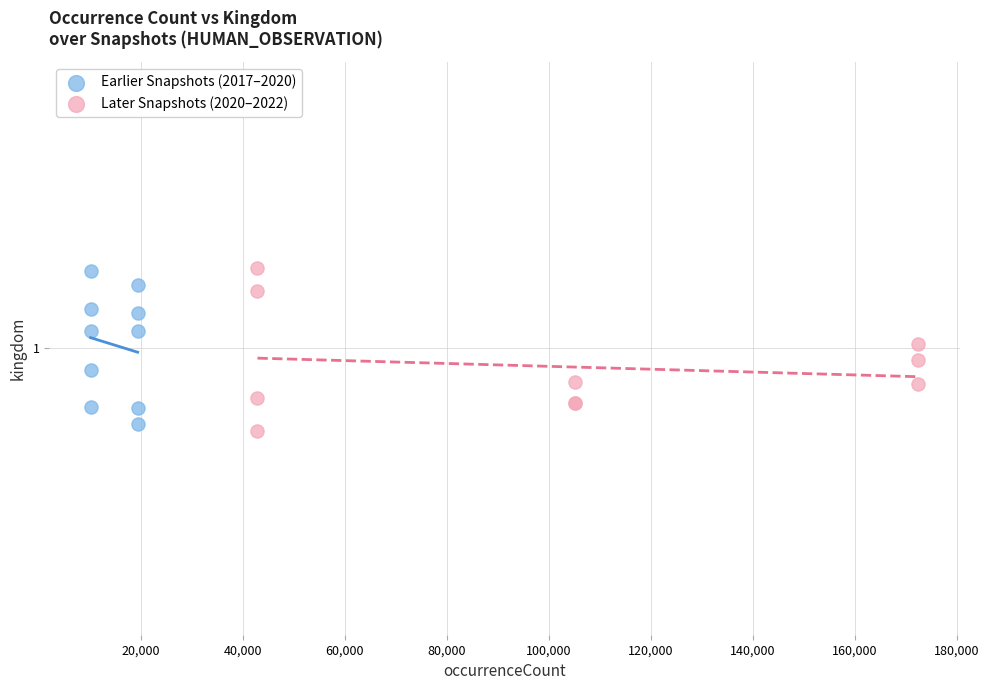

Which series has the widest spread of Y values?

Later Snapshots (2020–2022)